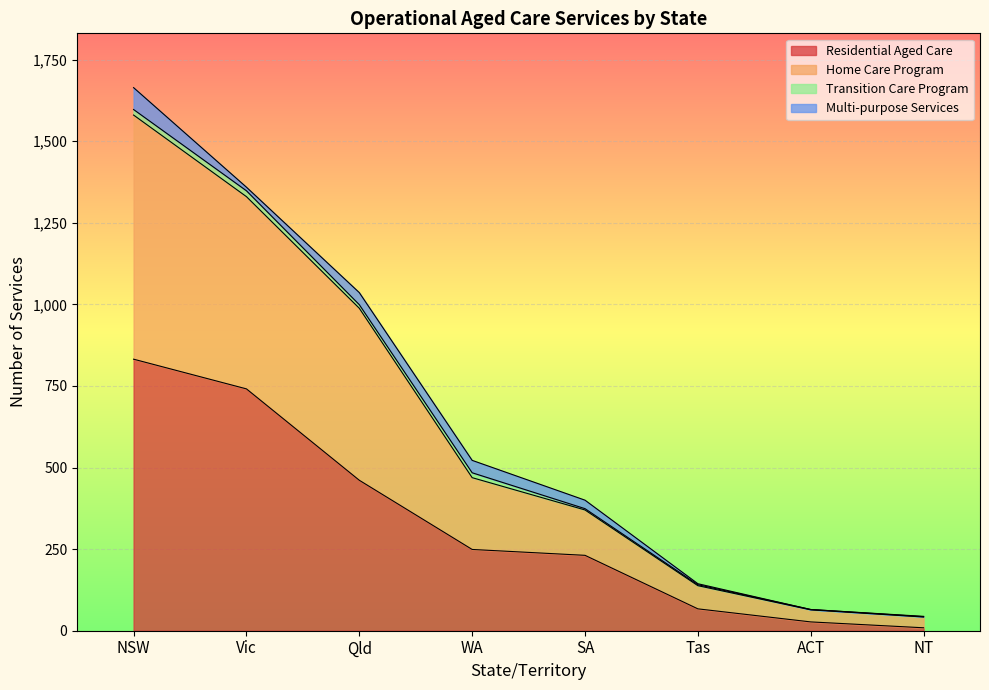

What is the value of the Residential Aged Care point at the 6th from the left?

67